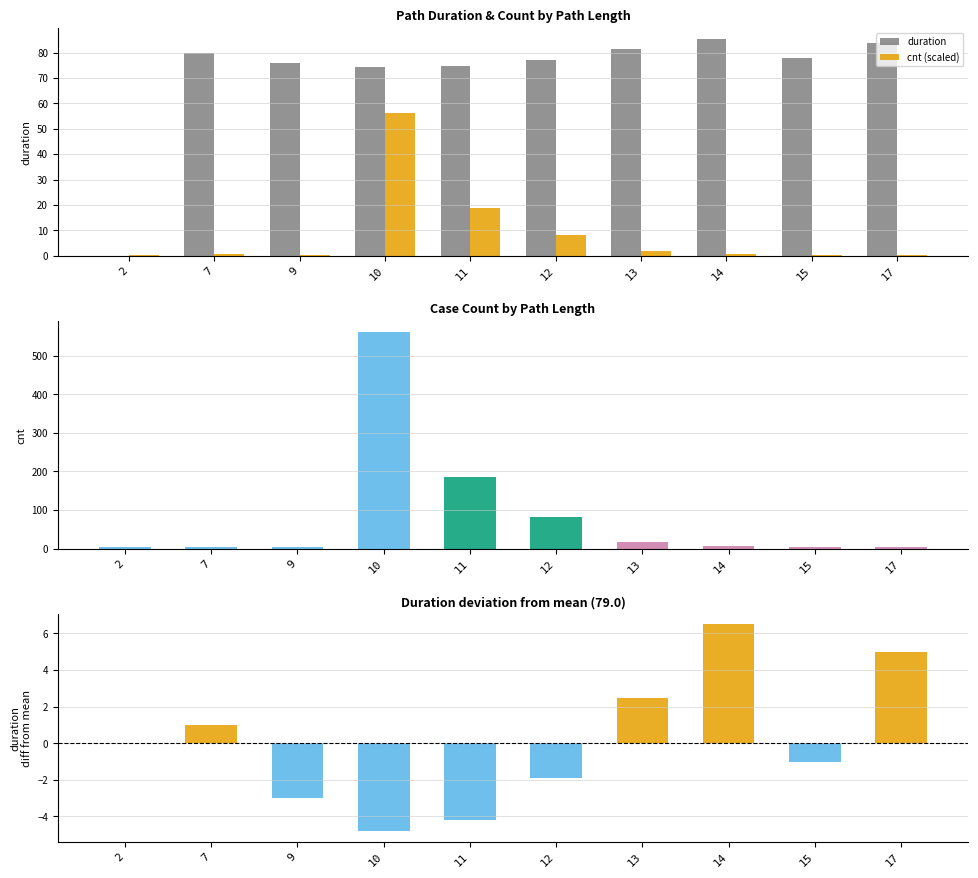

At which category does the chart reach its peak across all series?

14